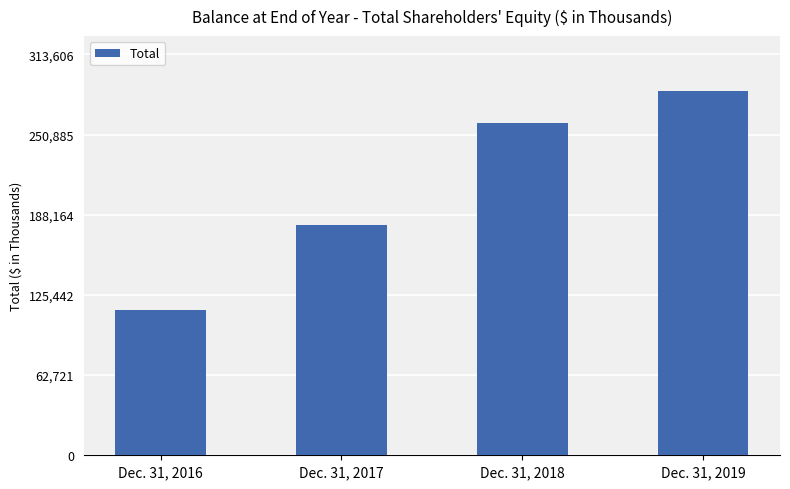

What is the change in value from Dec. 31, 2017 to Dec. 31, 2018?

+80123